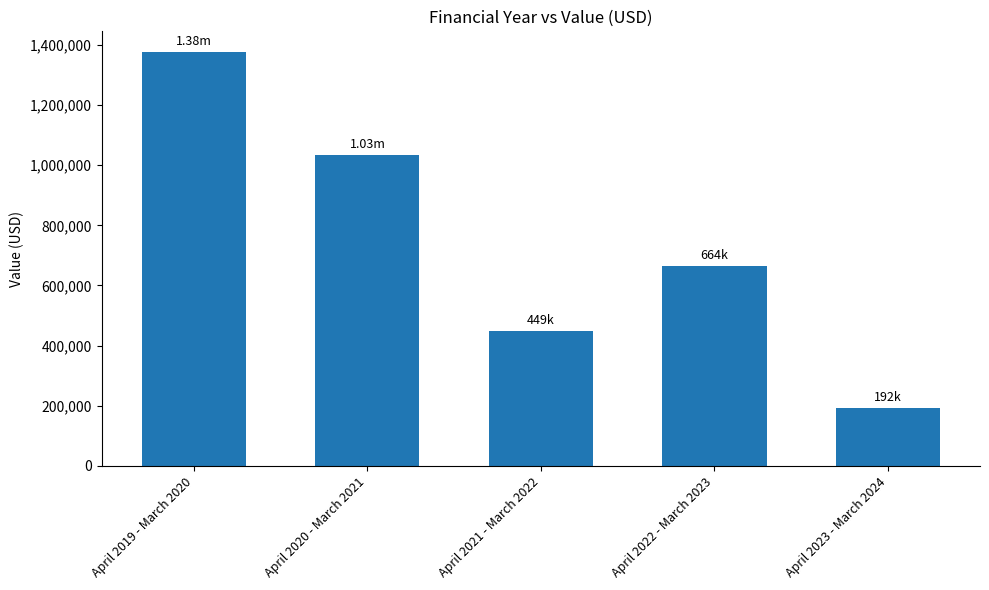

Reading left to right, extract all data points from this chart.

1376051	1033894	448857	663733	192255